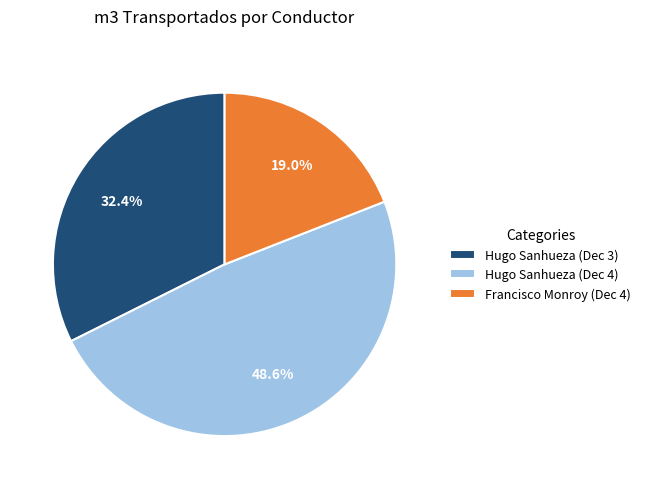

To the nearest percent, what is the average slice percentage?

33%